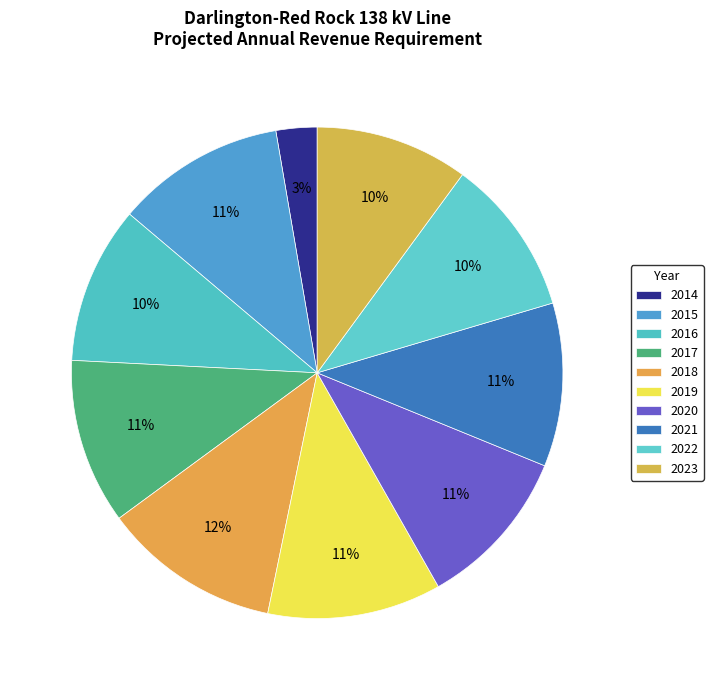

How many segments does this pie chart have?

10